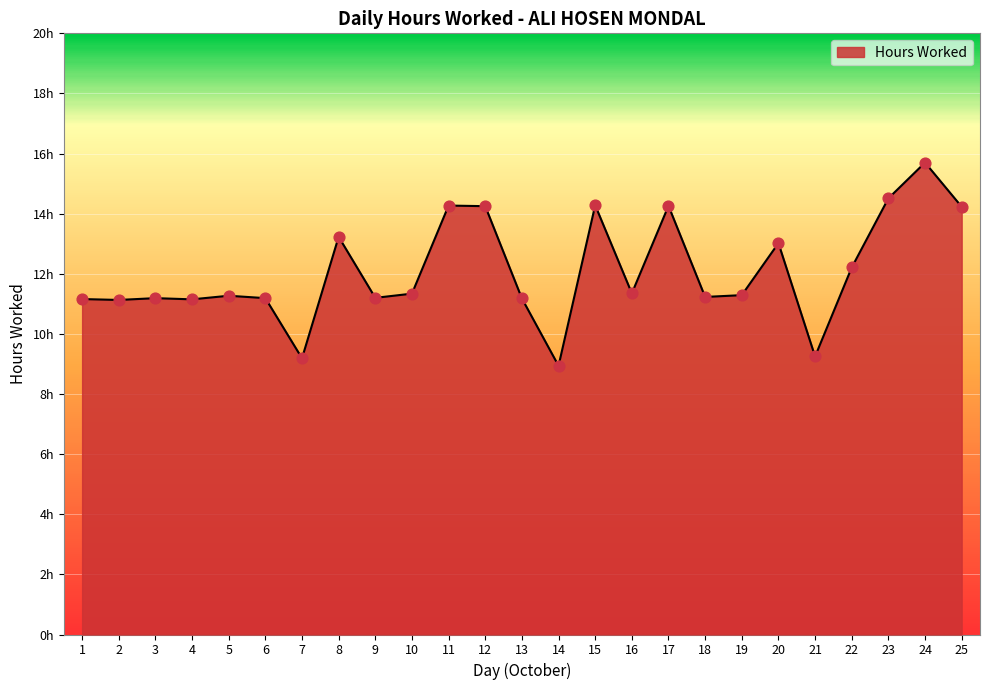

Which has a higher value, 16 or 25?

25